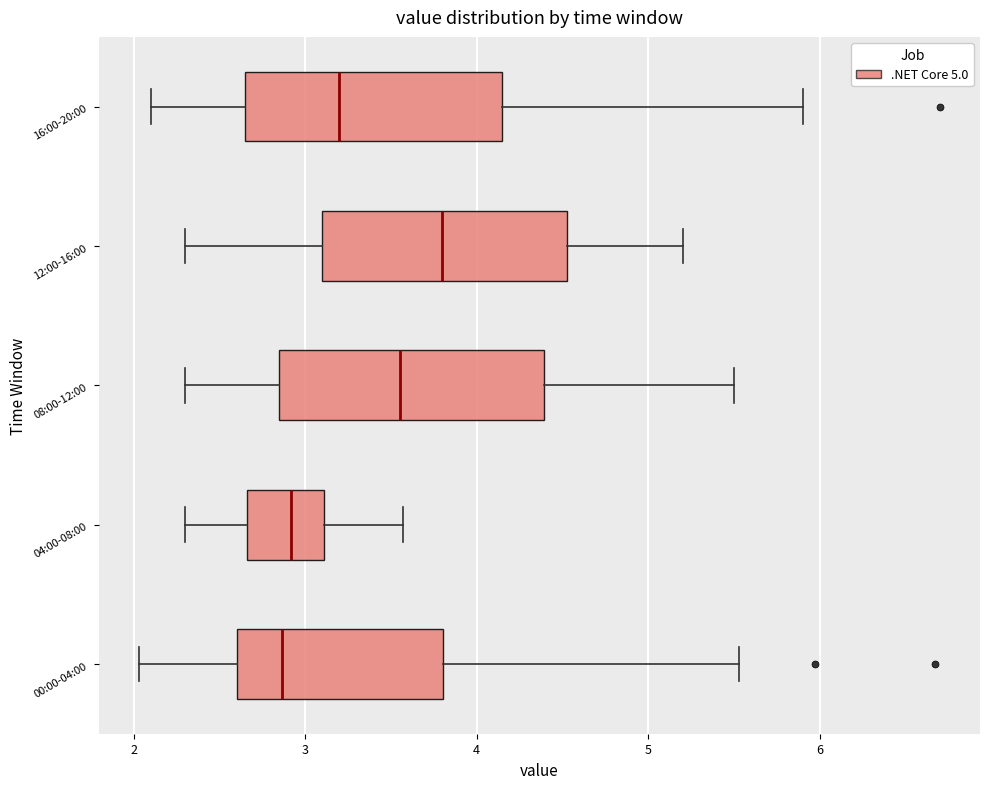

Where does the median line of the box for 16:00-20:00 sit on the x-axis? The values are not printed on the chart, so give them approximately, as read against the axis.

3.2